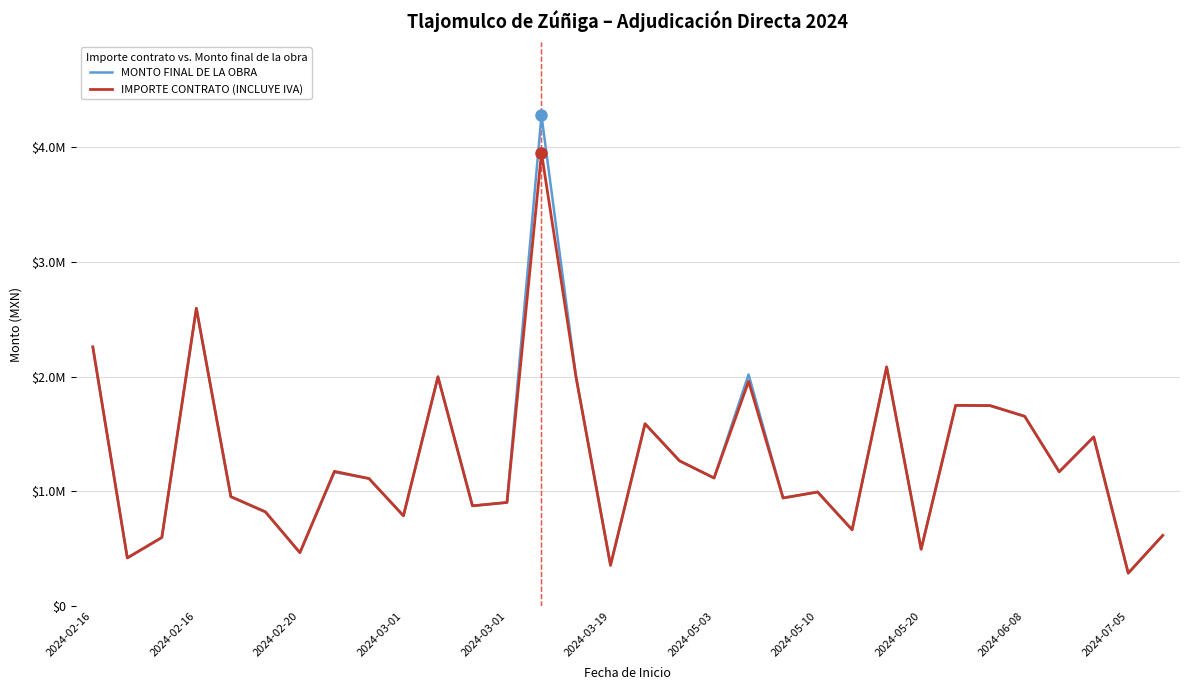

Which label corresponds to the smallest value in the chart?

2024-07-05